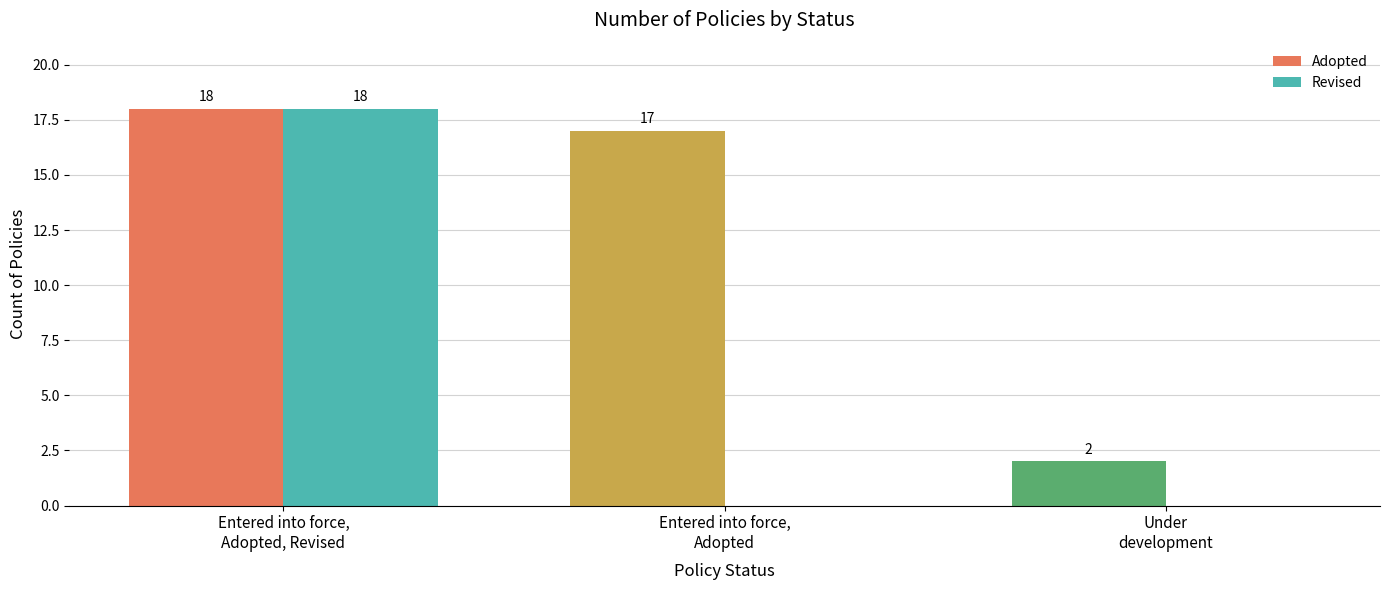

What is the maximum value for Adopted?

18